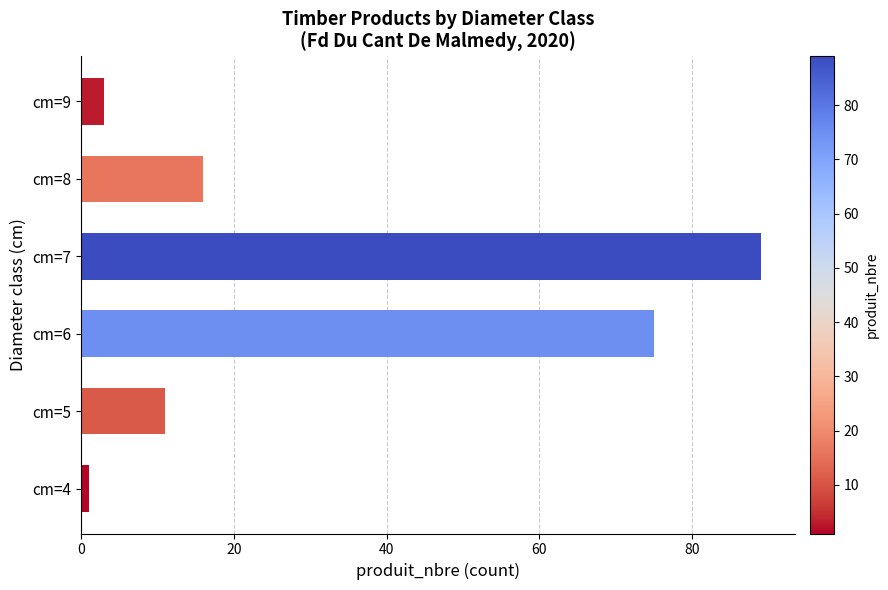

Rank the categories by value from lowest to highest.

cm=4, cm=9, cm=5, cm=8, cm=6, cm=7